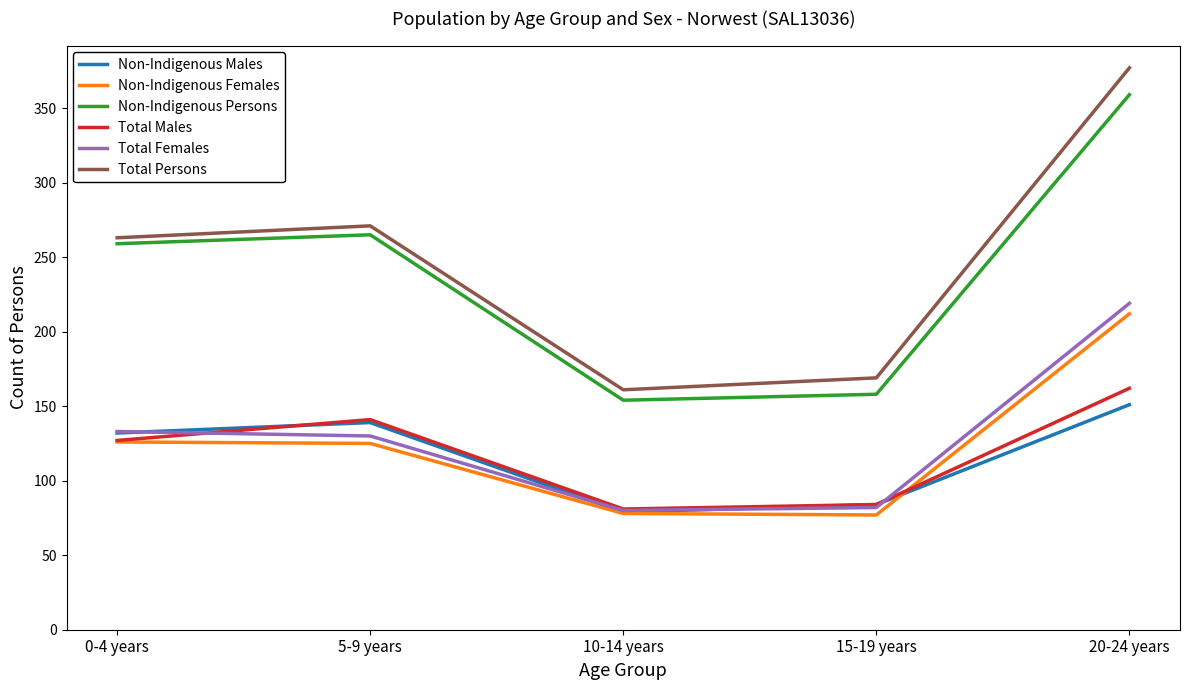

True or false: Total Females has a value of 25 at 15-19 years.

False